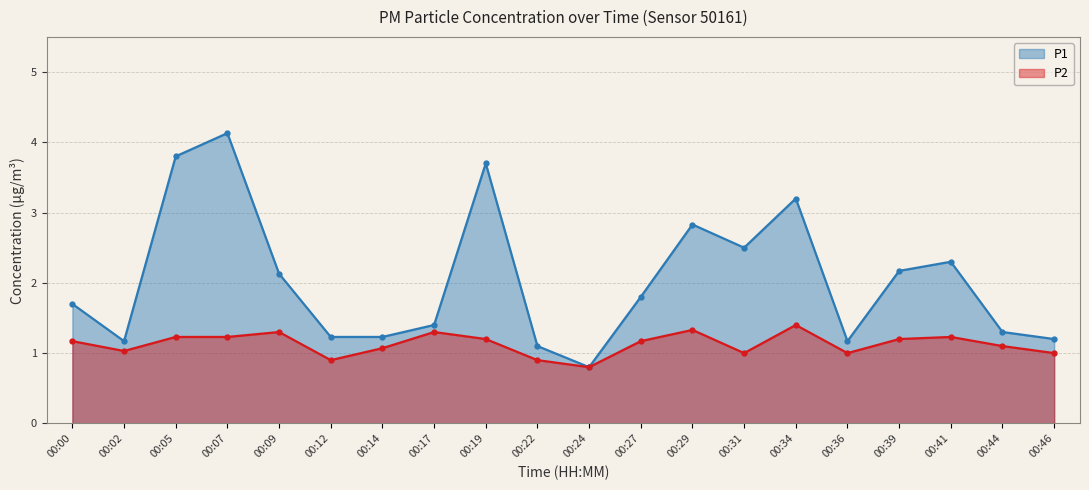

At which label is P2 closest to 1?

00:31